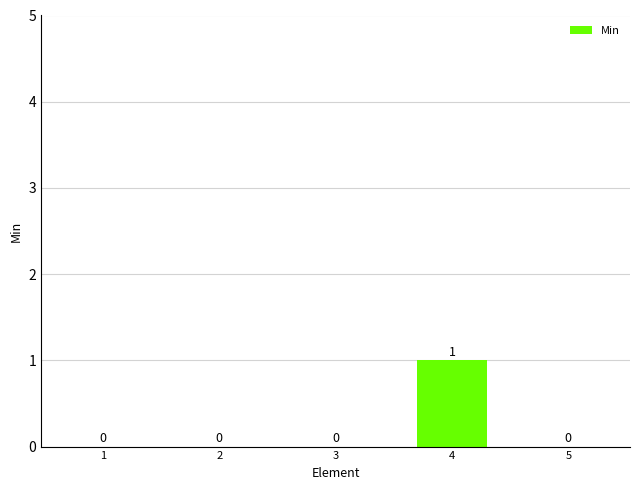

Which category has the highest value across all series?

4